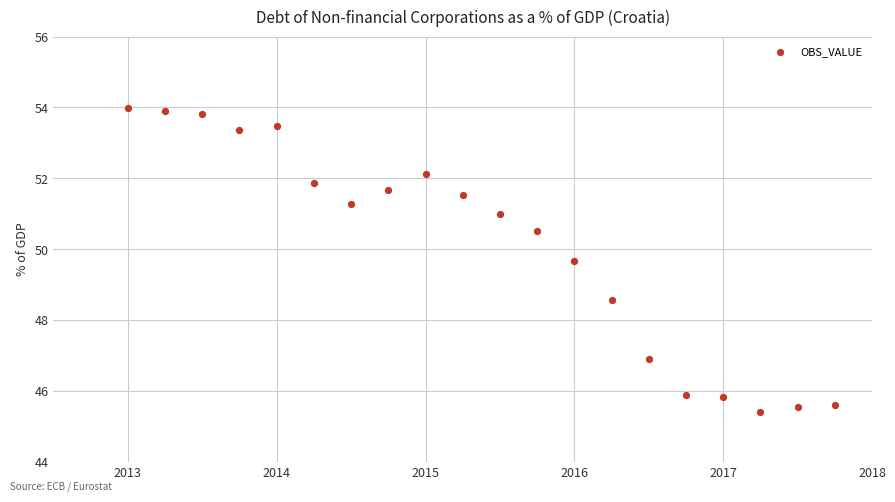

What Y value in the scatter plot is closest to 49?

48.6